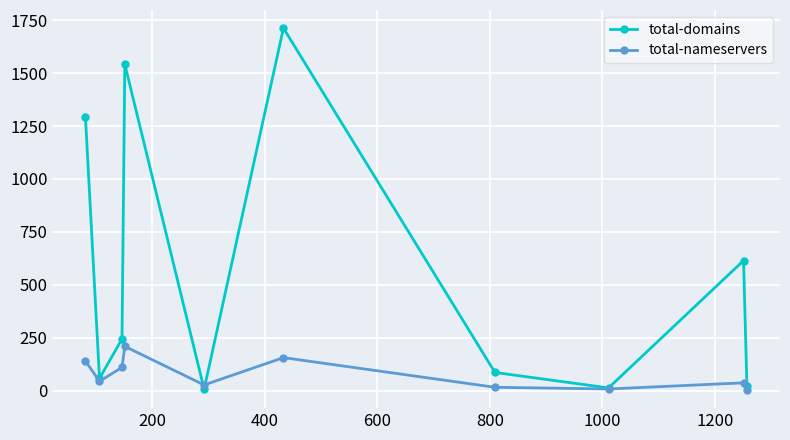

Rank the series by their average value, from highest to lowest.

total-domains, total-nameservers